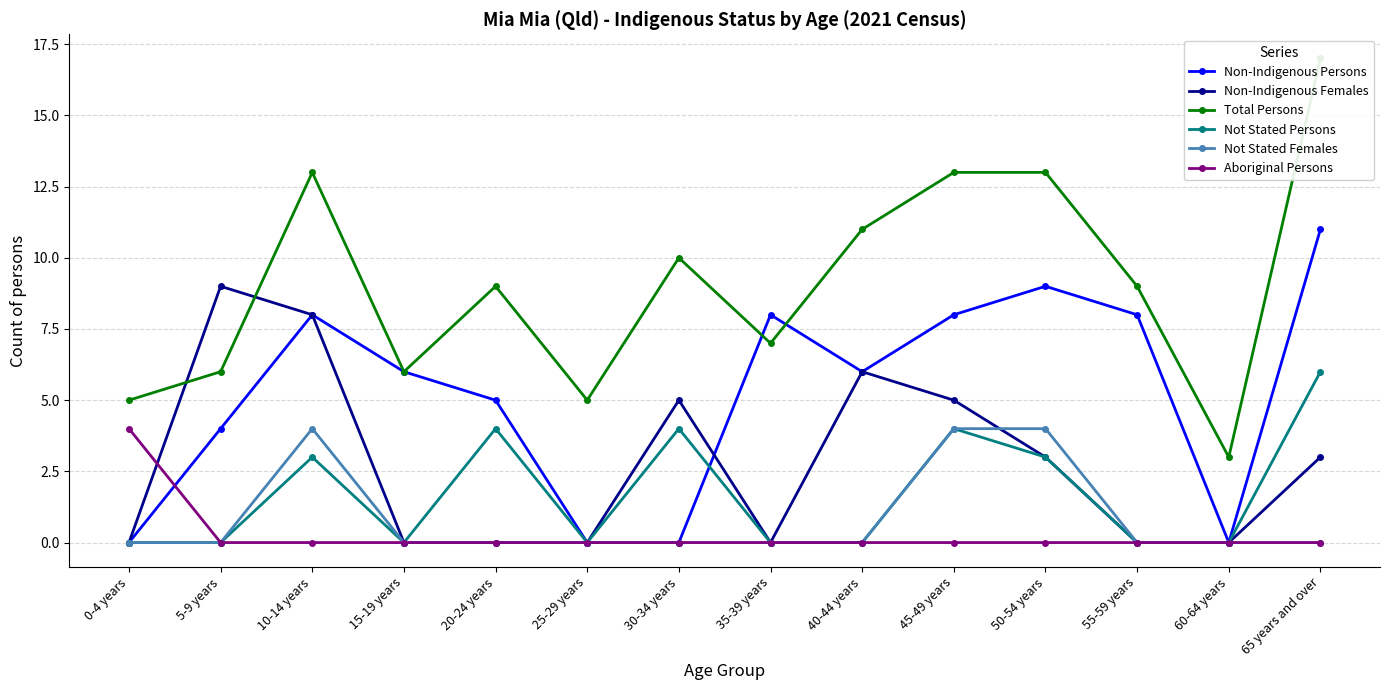

Rank the series by their maximum value, from lowest to highest.

Not Stated Females, Aboriginal Persons, Not Stated Persons, Non-Indigenous Females, Non-Indigenous Persons, Total Persons